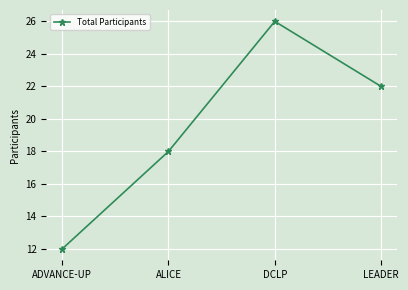

Reading right to left, list all the values displayed in this chart.

LEADER=22	DCLP=26	ALICE=18	ADVANCE-UP=12